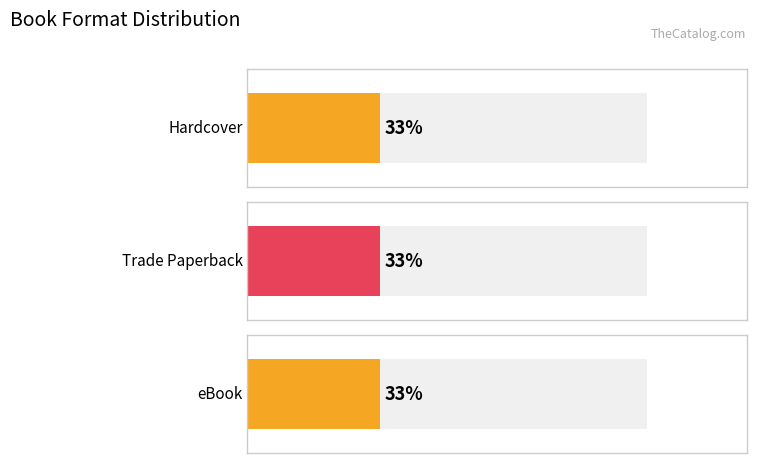

The Hardcover series shows 929341412 at March of the Mini Beasts. True or false?

False